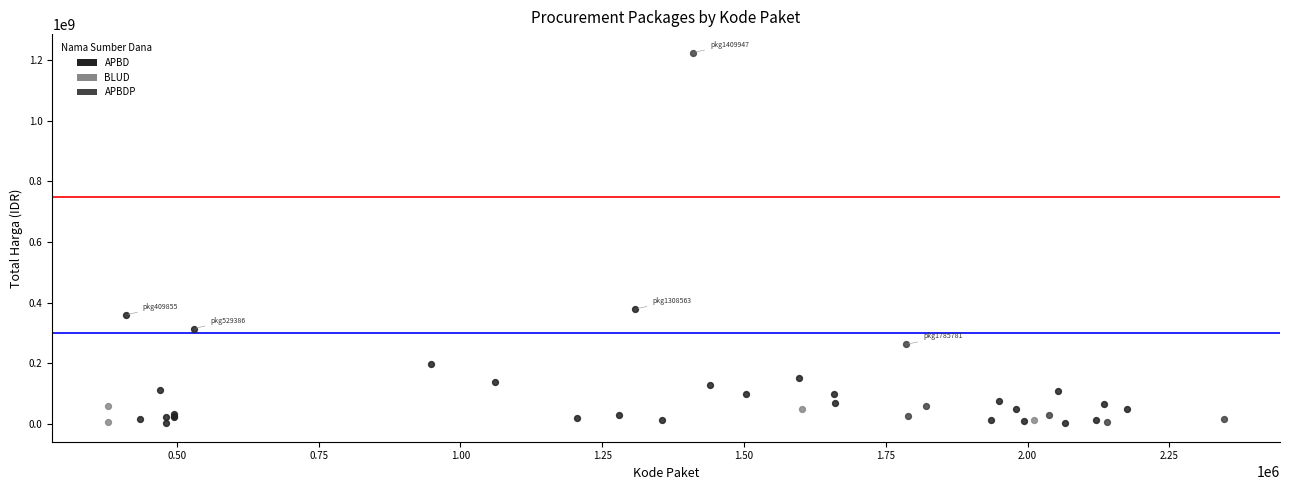

Which series contains the highest Y value?

APBDP